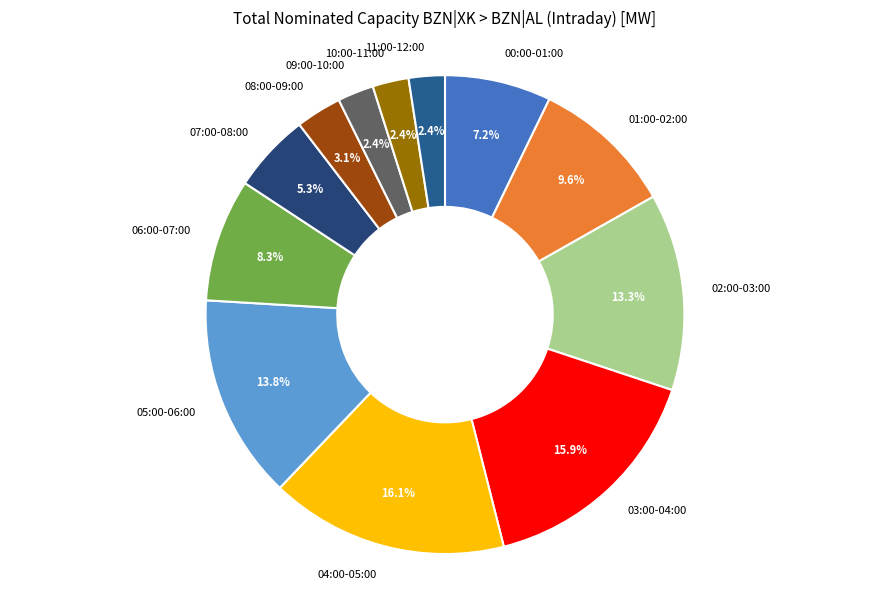

How many slices are in this pie chart?

12